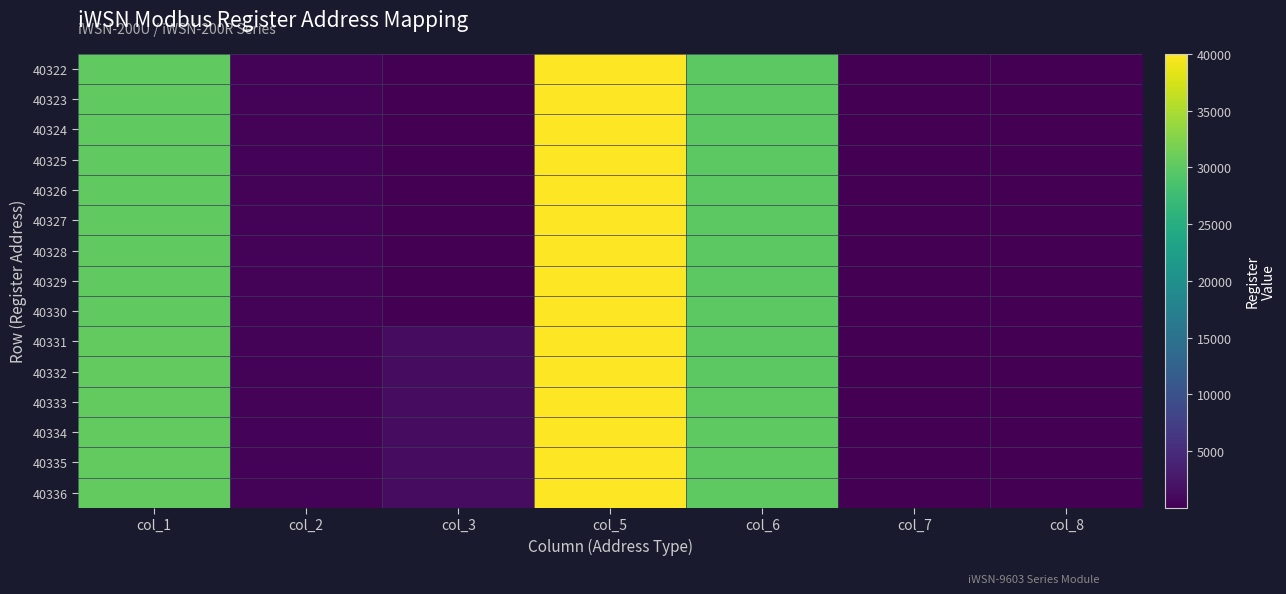

Which has a higher value, col_8 or col_7?

col_8